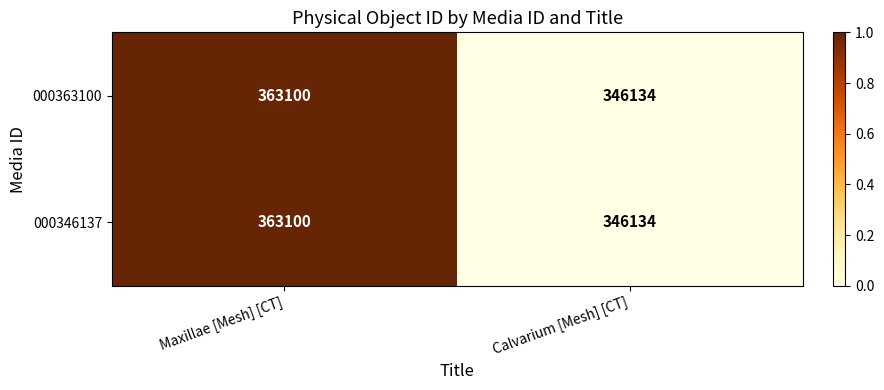

What is the difference between the maximum and minimum values in the 000346137 series?

16966